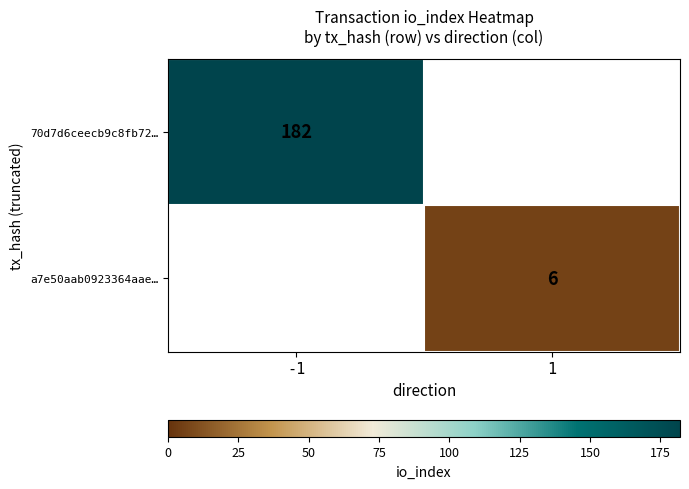

At which category is the sum across all series the highest?

-1